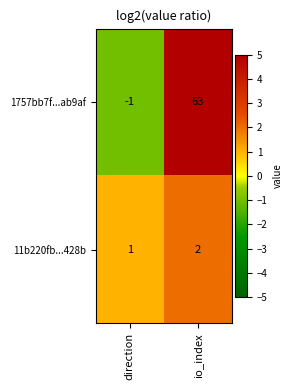

List the series in order of their overall mean, highest first.

1757bb7f...ab9af, 11b220fb...428b